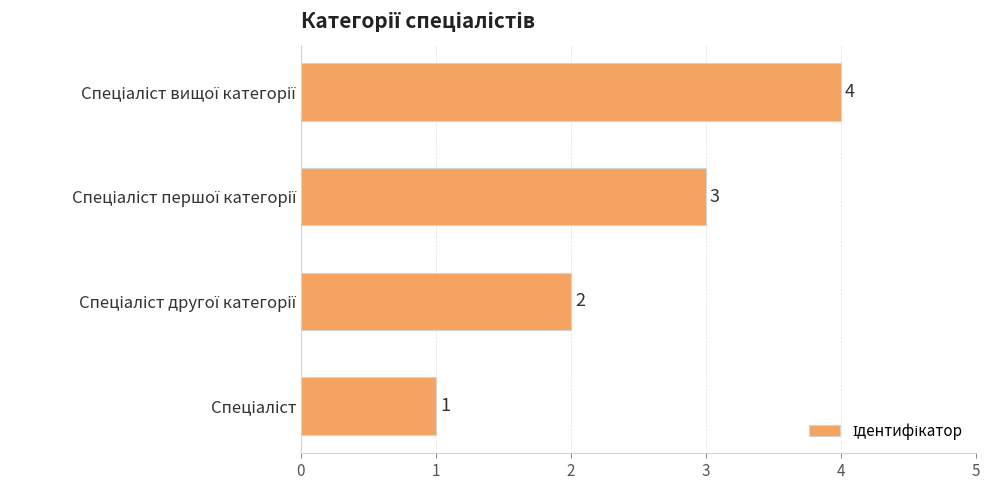

What is the sum of all values?

10